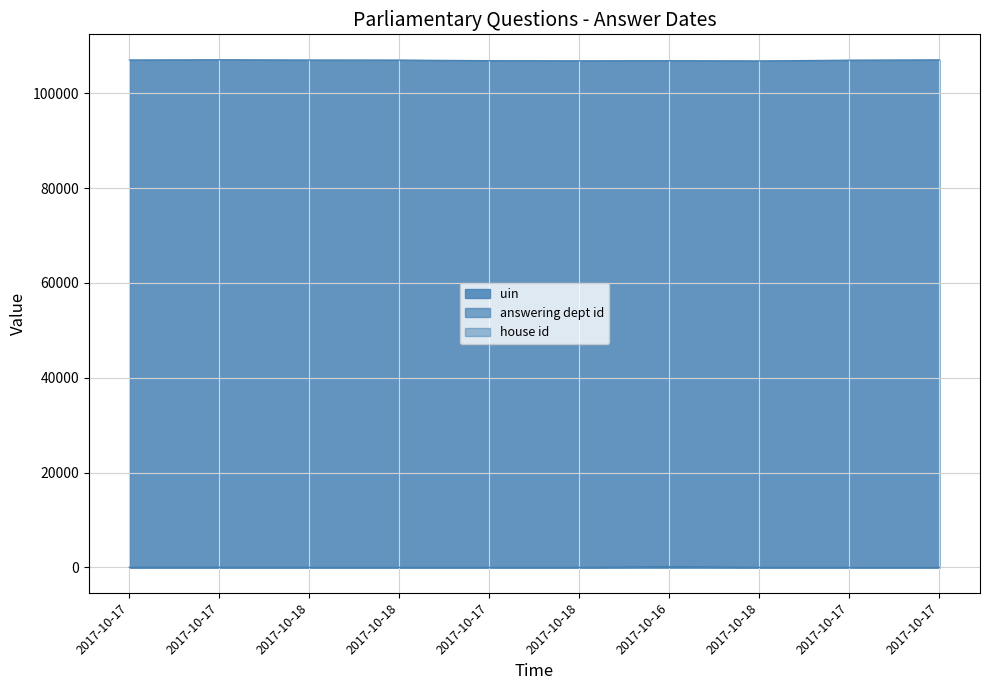

At which label does uin reach its peak?

2017-10-17